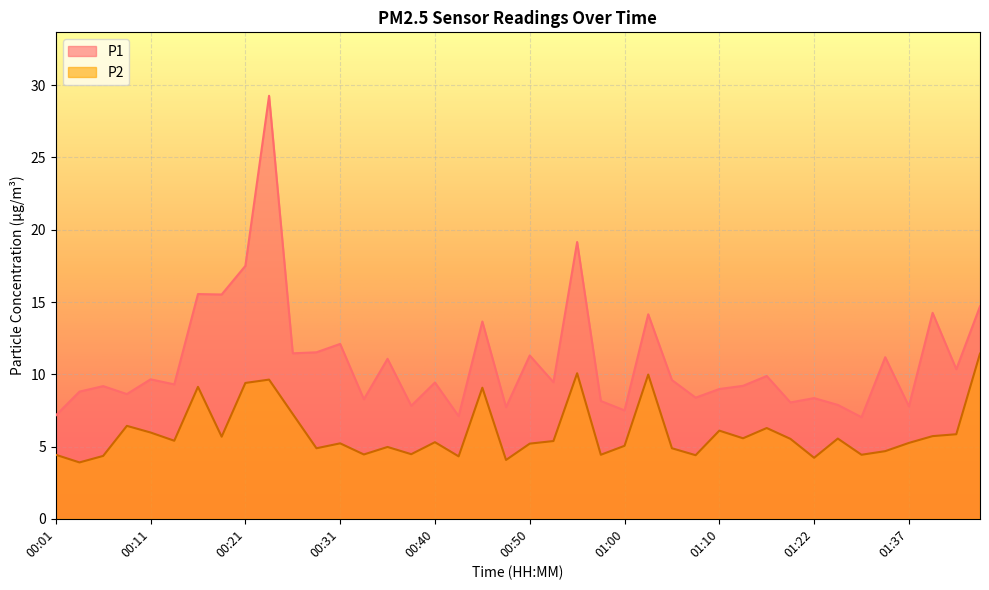

At 00:38, list the series in order from largest to smallest.

P1, P2